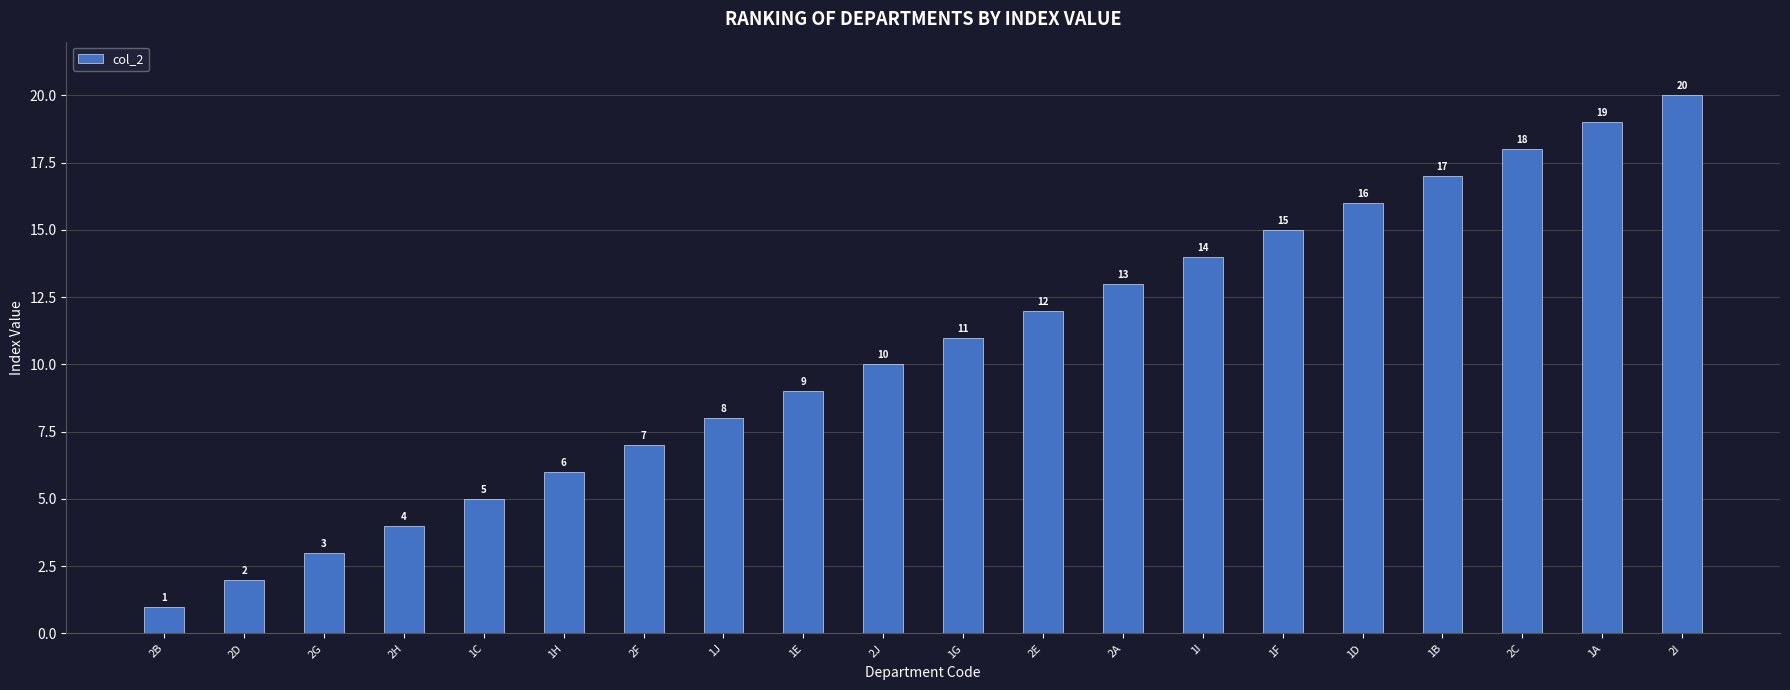

What is the change in value from 1H to 1D?

+10